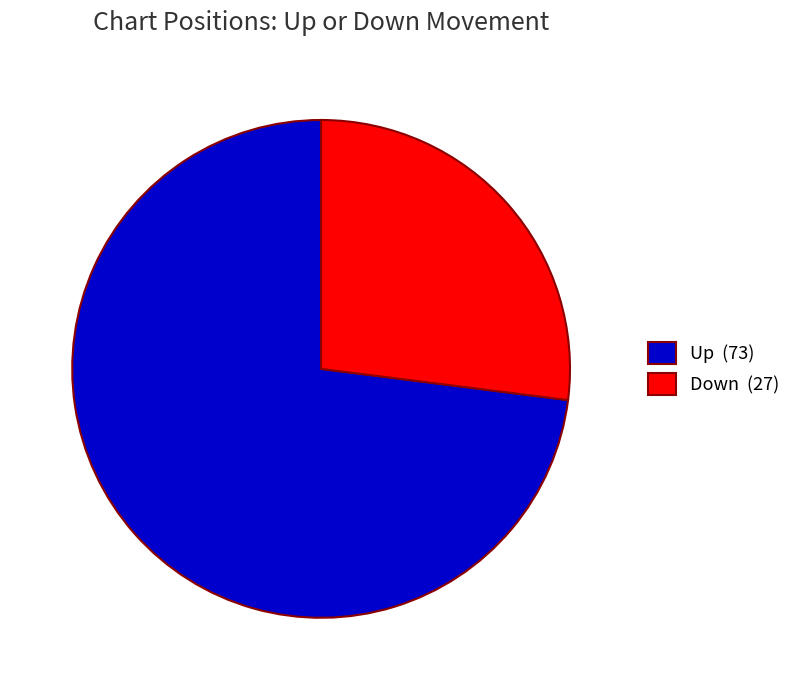

Approximately how many times larger is the value at Up (73) compared to Down (27)?

2.7